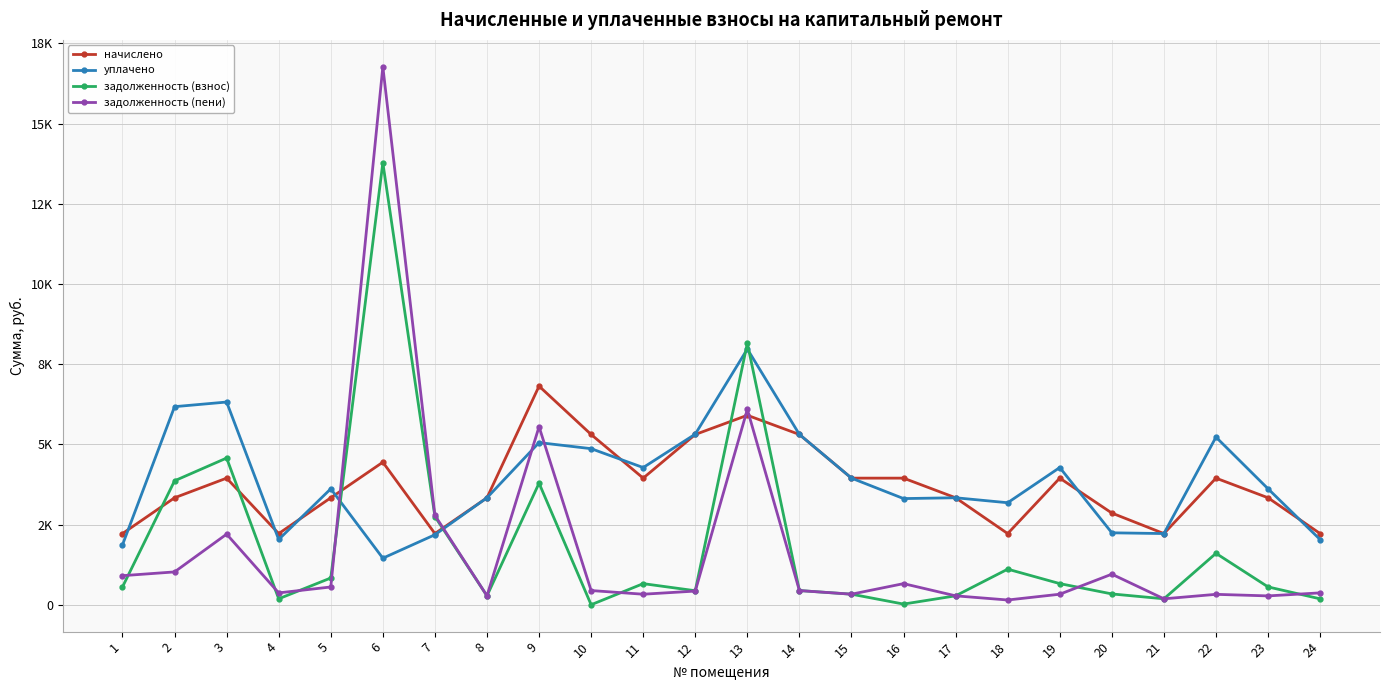

What is the maximum value for задолженность (пени)?

16769.1